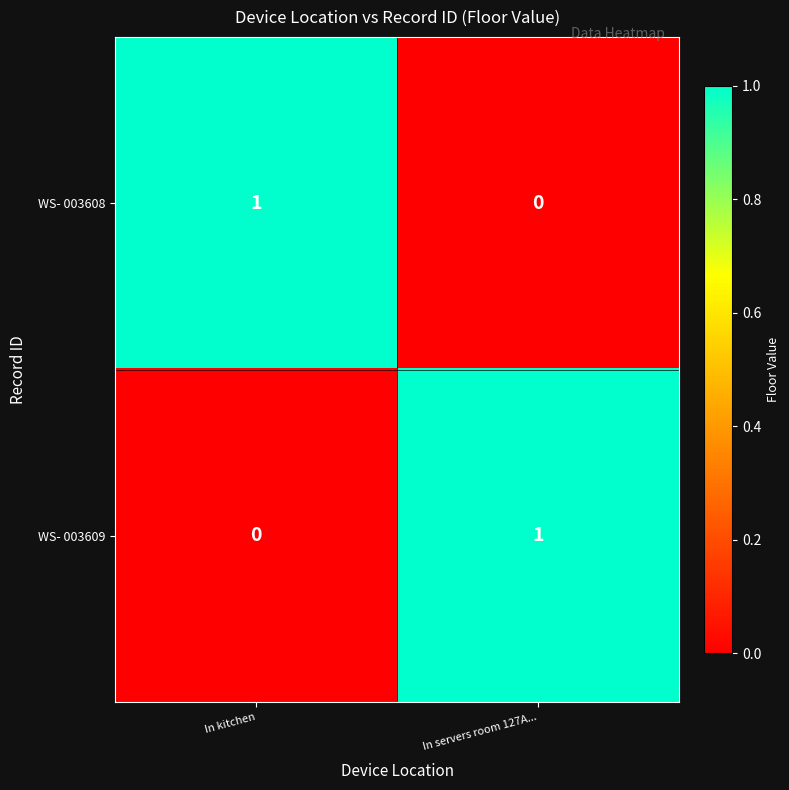

Rank the series at In kitchen from lowest to highest value.

WS- 003609, WS- 003608